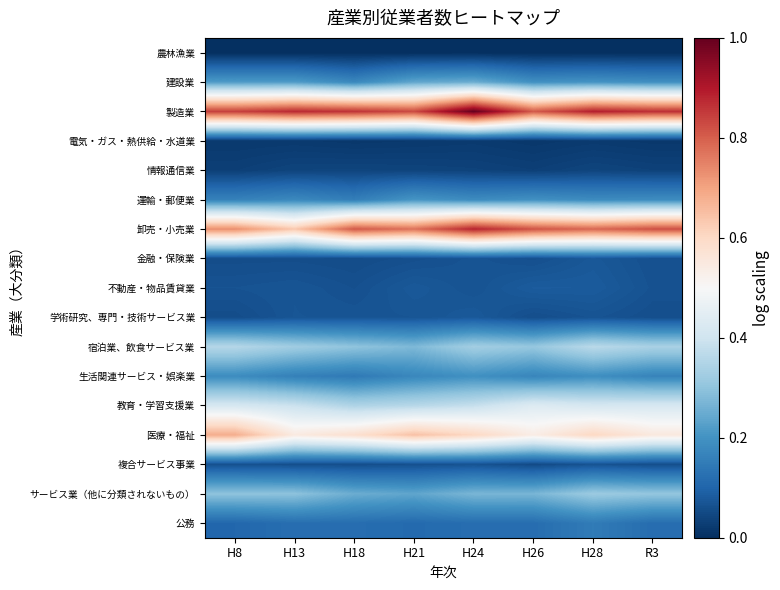

Reading left to right, extract all data points from this chart.

農林漁業: H8=0.0	H13=0.0	H18=0.0	H21=0.0	H24=0.0	H26=0.0	H28=0.0	R3=0.0
建設業: H8=0.2	H13=0.2	H18=0.2	H21=0.2	H24=0.3	H26=0.2	H28=0.2	R3=0.2
製造業: H8=0.8	H13=0.9	H18=0.9	H21=0.8	H24=1.0	H26=0.8	H28=0.9	R3=0.9
電気・ガス・熱供給・水道業: H8=0.0	H13=0.0	H18=0.0	H21=0.0	H24=0.0	H26=0.0	H28=0.0	R3=0.0
情報通信業: H8=0.0	H13=0.0	H18=0.0	H21=0.0	H24=0.0	H26=0.0	H28=0.0	R3=0.0
運輸・郵便業: H8=0.2	H13=0.2	H18=0.2	H21=0.2	H24=0.2	H26=0.2	H28=0.2	R3=0.2
卸売・小売業: H8=0.7	H13=0.6	H18=0.8	H21=0.8	H24=0.9	H26=0.8	H28=0.8	R3=0.8
金融・保険業: H8=0.1	H13=0.1	H18=0.1	H21=0.1	H24=0.1	H26=0.1	H28=0.1	R3=0.1
不動産・物品賃貸業: H8=0.1	H13=0.1	H18=0.1	H21=0.1	H24=0.1	H26=0.1	H28=0.1	R3=0.1
学術研究、専門・技術サービス業: H8=0.1	H13=0.1	H18=0.1	H21=0.1	H24=0.1	H26=0.1	H28=0.1	R3=0.1
宿泊業、飲食サービス業: H8=0.4	H13=0.3	H18=0.3	H21=0.3	H24=0.3	H26=0.3	H28=0.4	R3=0.3
生活関連サービス・娯楽業: H8=0.2	H13=0.2	H18=0.1	H21=0.2	H24=0.2	H26=0.2	H28=0.2	R3=0.2
教育・学習支援業: H8=0.4	H13=0.4	H18=0.3	H21=0.4	H24=0.4	H26=0.4	H28=0.4	R3=0.4
医療・福祉: H8=0.7	H13=0.5	H18=0.6	H21=0.6	H24=0.6	H26=0.5	H28=0.6	R3=0.6
複合サービス事業: H8=0.1	H13=0.1	H18=0.1	H21=0.1	H24=0.1	H26=0.1	H28=0.1	R3=0.1
サービス業（他に分類されないもの）: H8=0.3	H13=0.3	H18=0.3	H21=0.2	H24=0.3	H26=0.3	H28=0.3	R3=0.3
公務: H8=0.1	H13=0.1	H18=0.1	H21=0.1	H24=0.1	H26=0.1	H28=0.1	R3=0.1